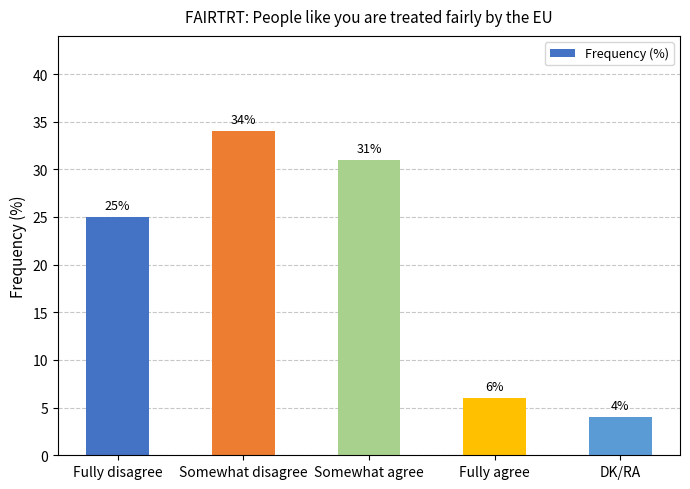

Rank the categories by value from highest to lowest.

Somewhat disagree, Somewhat agree, Fully disagree, Fully agree, DK/RA